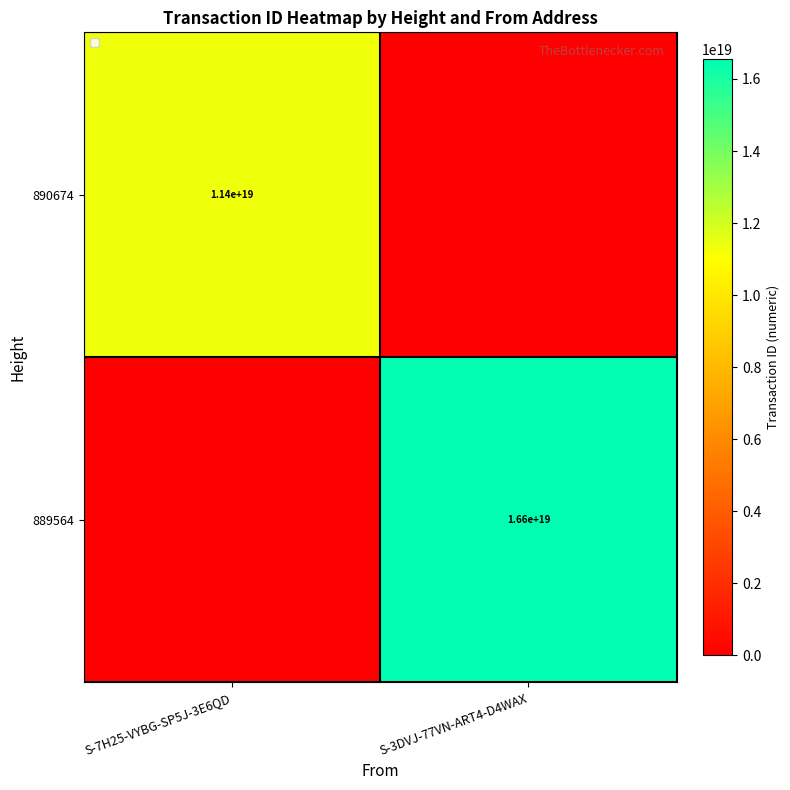

True or false: 890674 has a value of 11400000000000000000 at S-7H25-VYBG-SP5J-3E6QD.

True